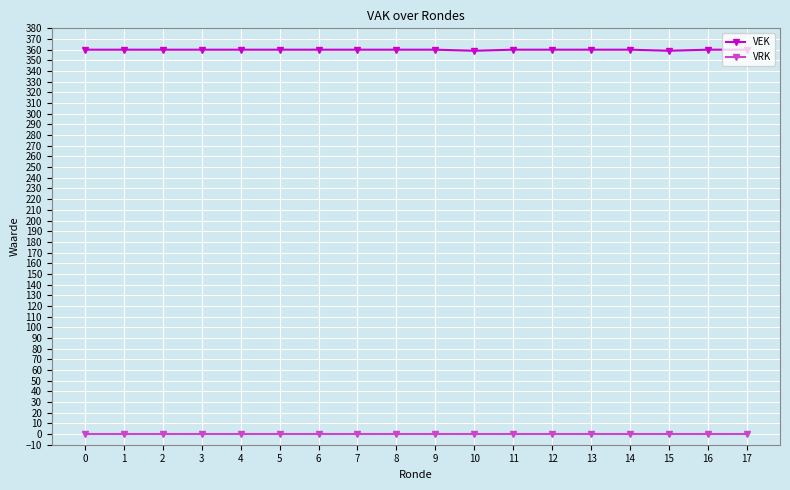

What is the value of the VEK point at the 4th from the left?

360